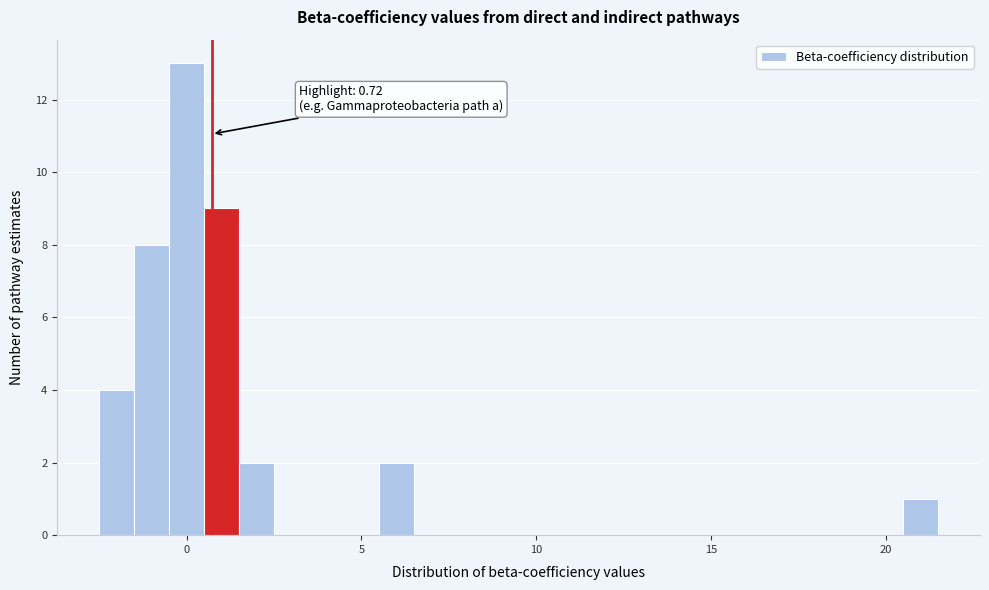

Around what value on the x-axis is the tallest bar? Give the approximate position of its centre, as read against the axis.

0.0